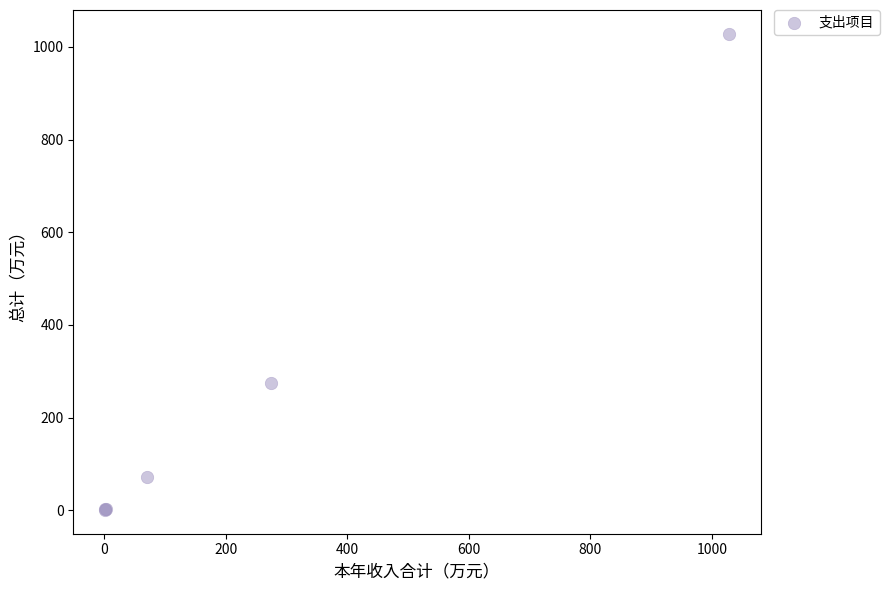

What Y value in the scatter plot is closest to 514?

275.2